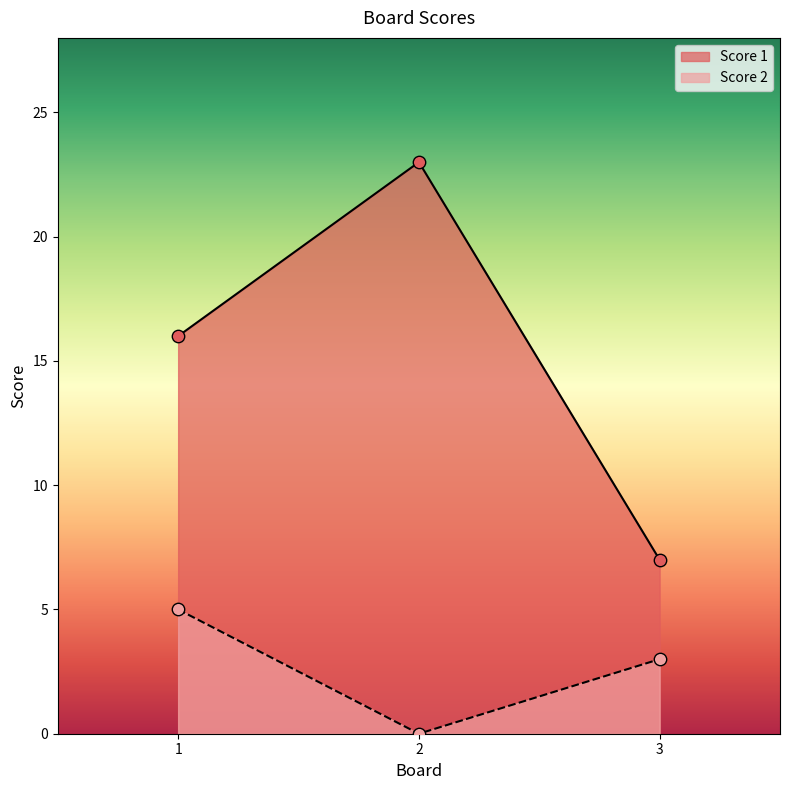

What are all the series names shown in the legend?

Score 1, Score 2